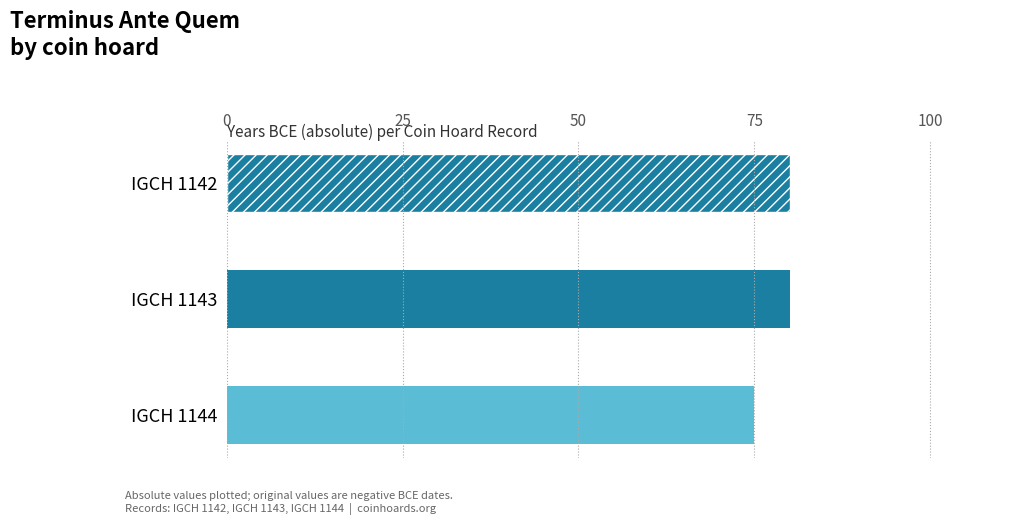

Reading top to bottom, transcribe all the data shown in this chart.

80	80	75